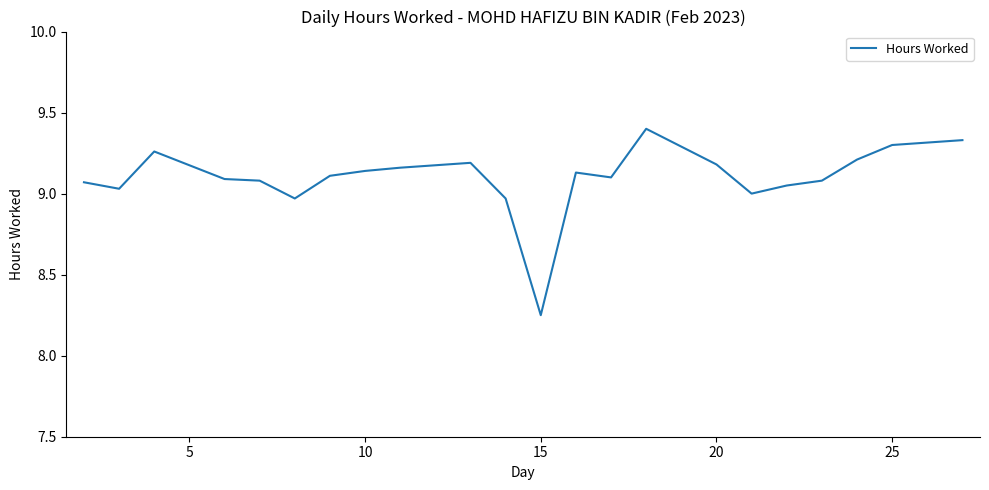

What is the greatest value displayed?

9.4